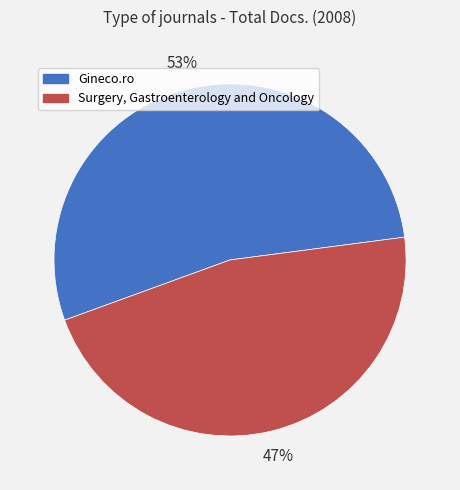

Is the sum of Surgery, Gastroenterology and Oncology and Gineco.ro greater than half?

Yes